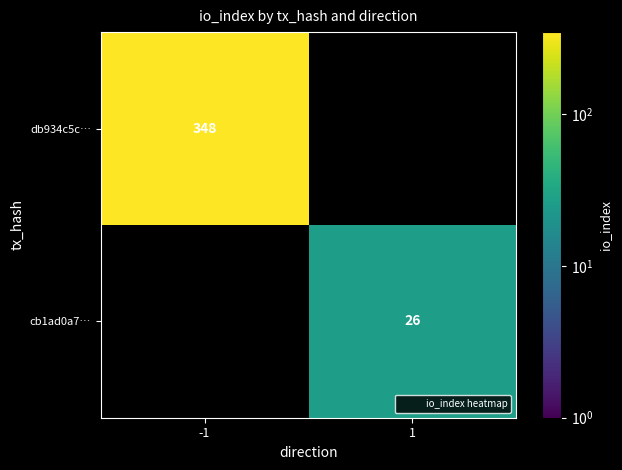

Count the number of categories in the chart.

2